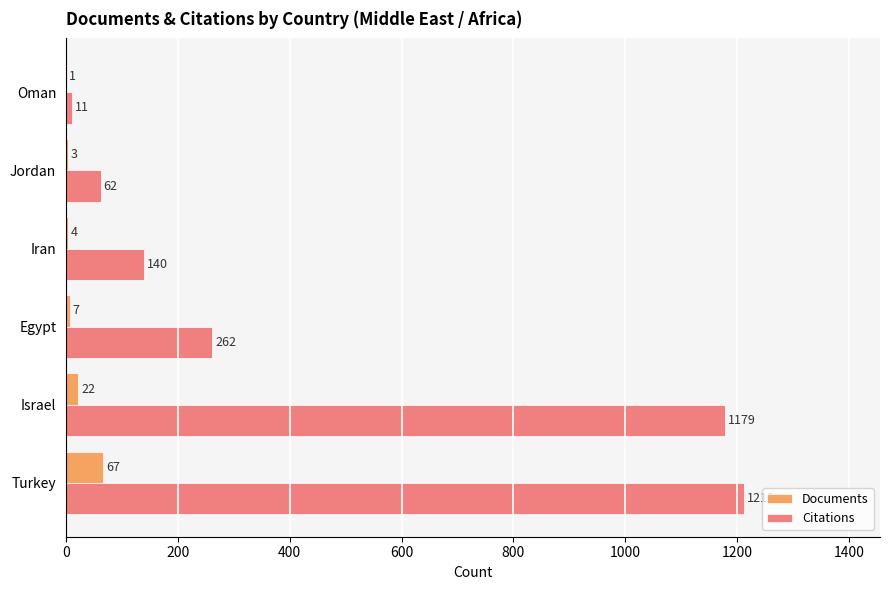

Read the Documents value at Turkey, to the nearest 5.

65